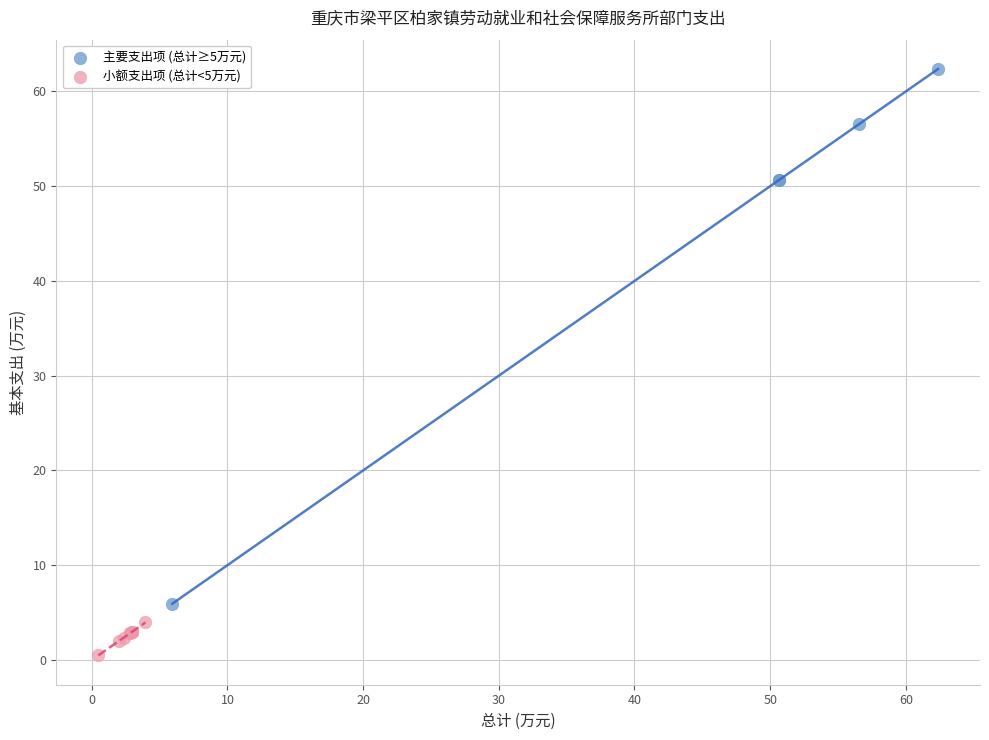

Which series contains the highest Y value?

主要支出项 (总计≥5万元)